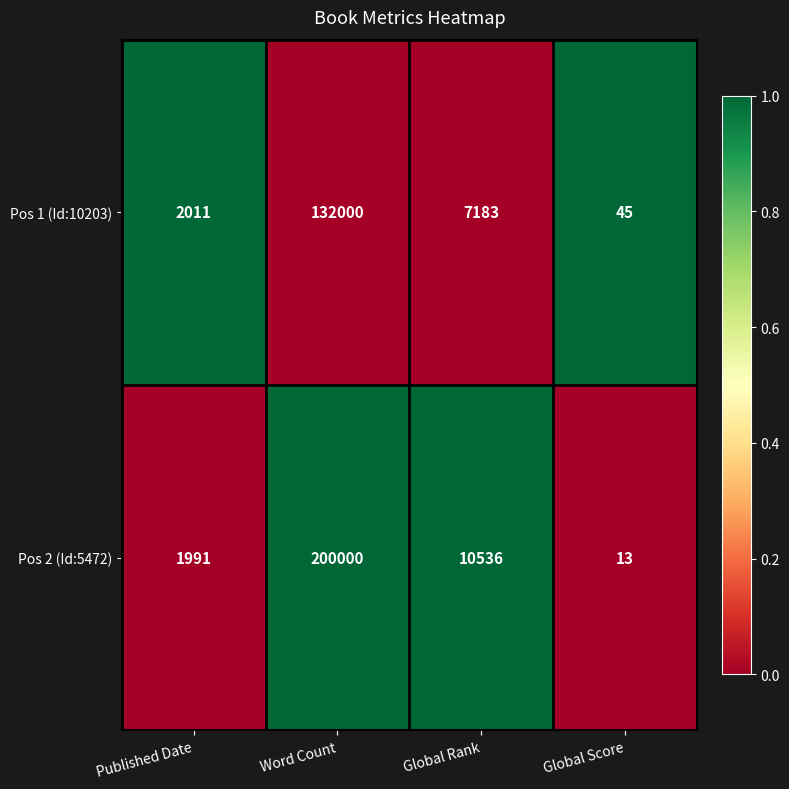

Rank the series at Global Rank from lowest to highest value.

Pos 1 (Id:10203), Pos 2 (Id:5472)